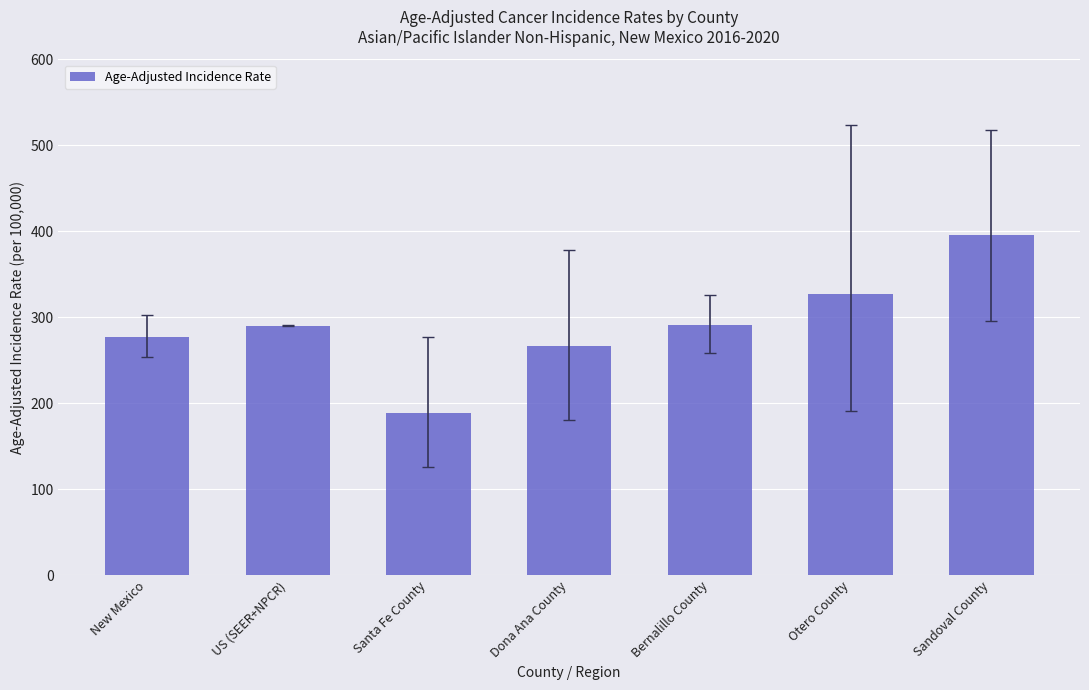

What is the difference between the second highest and minimum values?

137.7